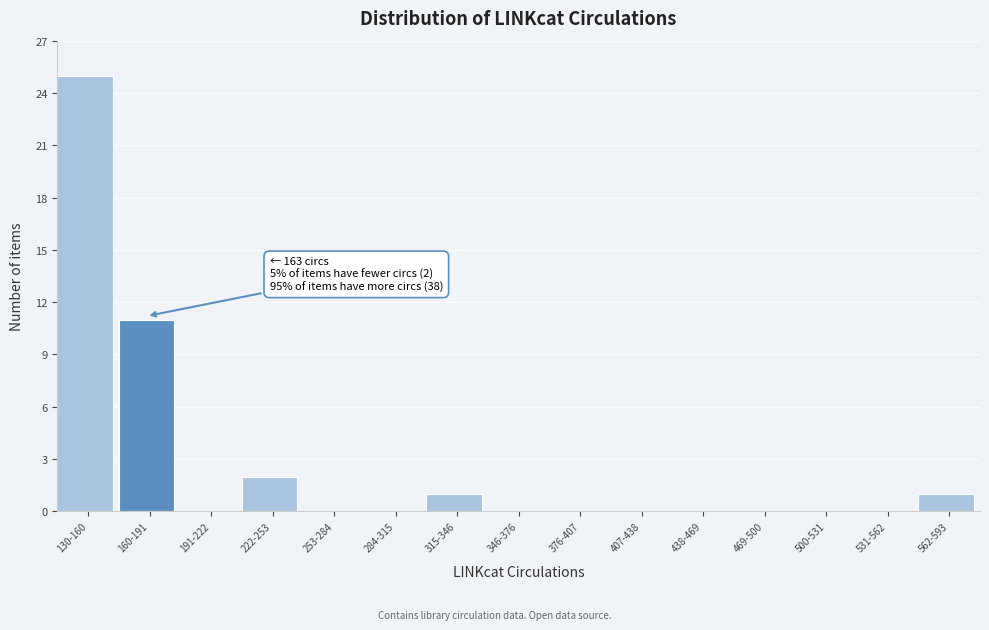

Reading left to right, list all the values displayed in this chart.

130-160=25	160-191=11	191-222=0	222-253=2	253-284=0	284-315=0	315-346=1	346-376=0	376-407=0	407-438=0	438-469=0	469-500=0	500-531=0	531-562=0	562-593=1